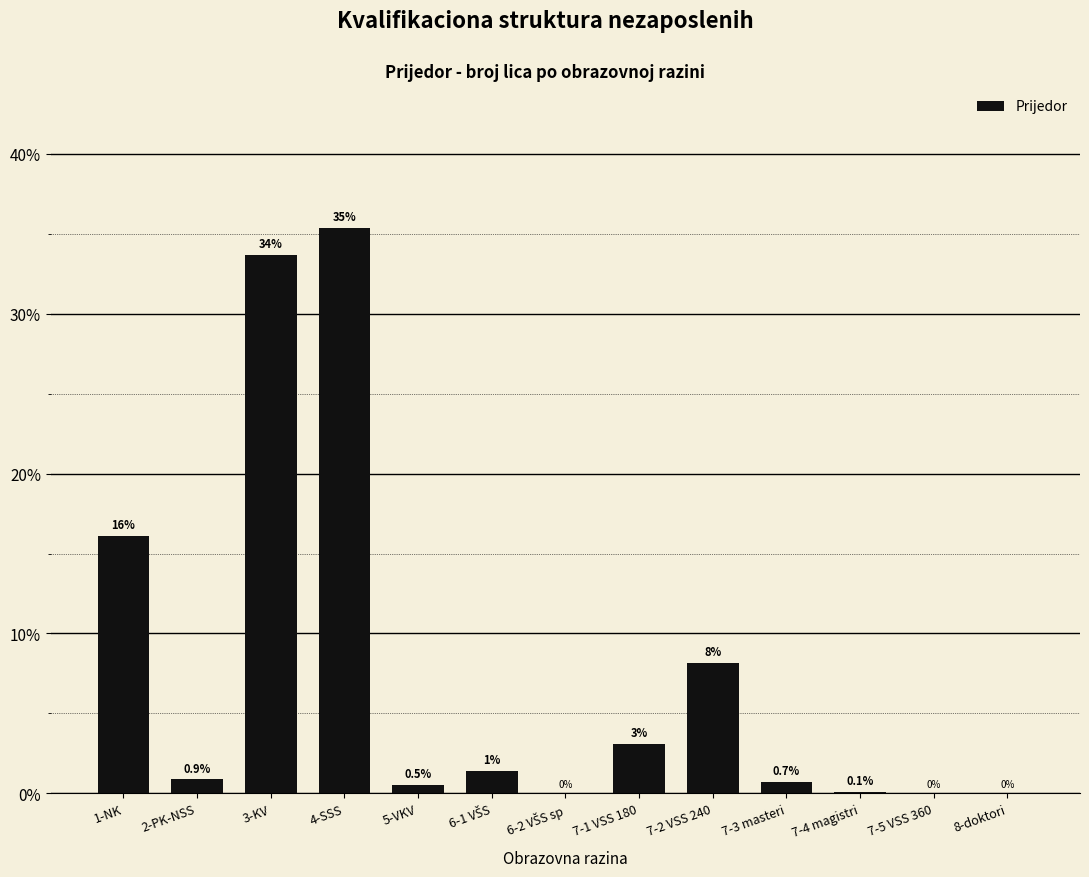

Which label corresponds to the largest value in the chart?

4-SSS